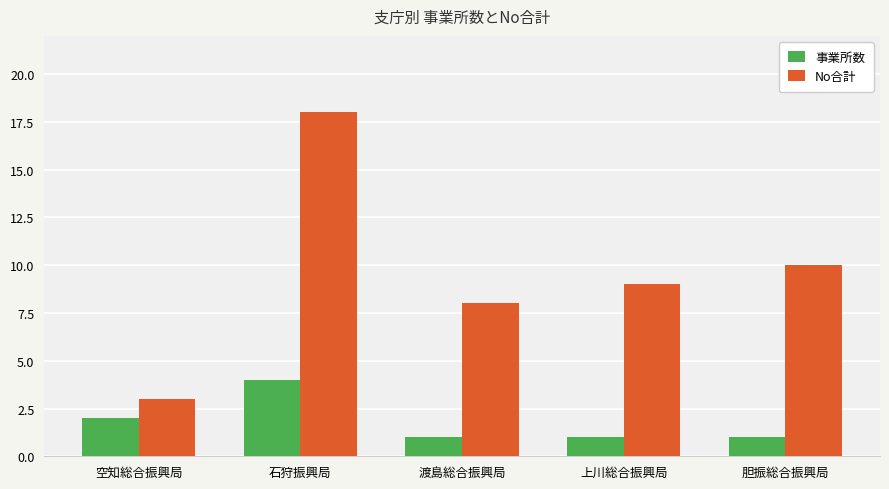

Reading left to right, extract all data points from this chart.

事業所数: 2	4	1	1	1
No合計: 3	18	8	9	10